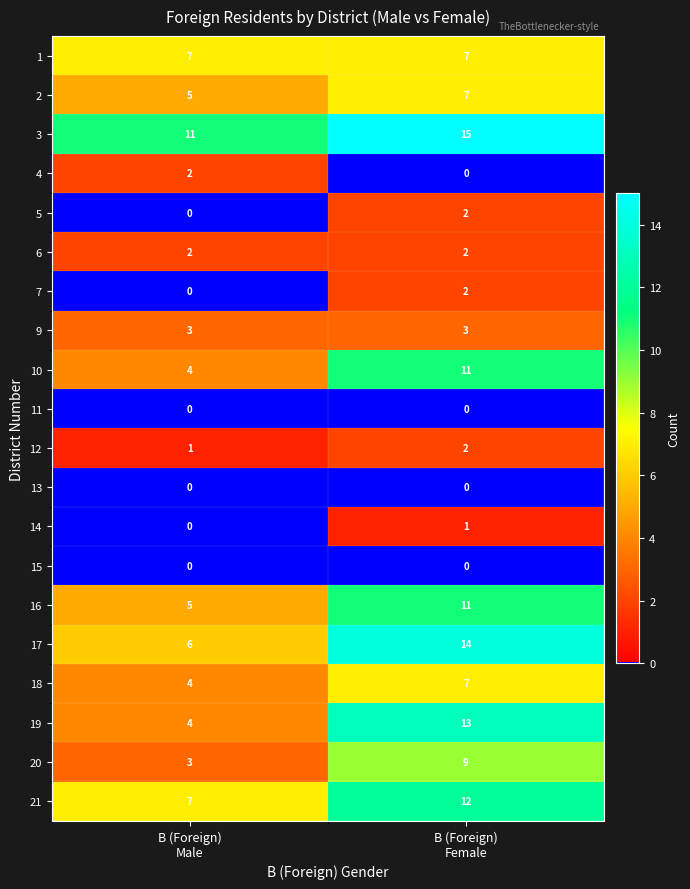

Which series has the largest total across all categories?

3